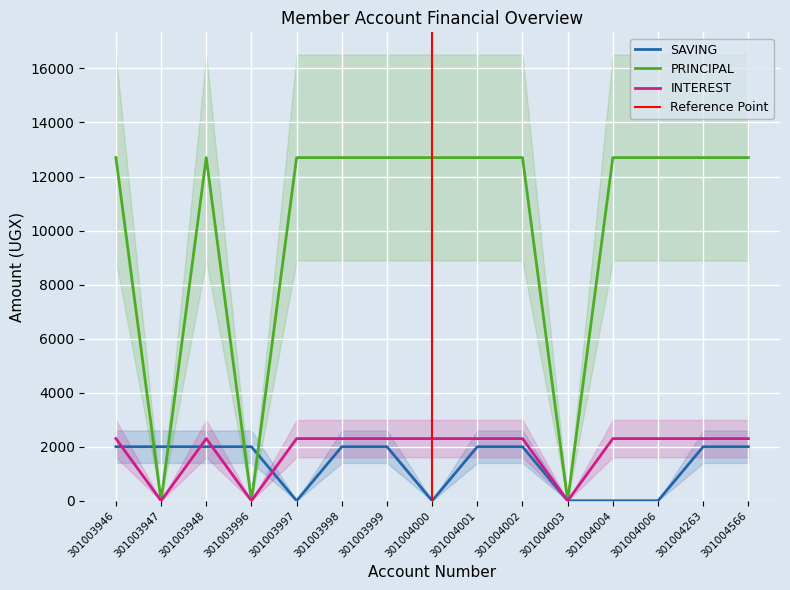

Reading right to left, list all the values displayed in this chart.

SAVING: 301004566=2000	301004263=2000	301004006=0	301004004=0	301004003=0	301004002=2000	301004001=2000	301004000=0	301003999=2000	301003998=2000	301003997=0	301003996=2000	301003948=2000	301003947=2000	301003946=2000
PRINCIPAL: 301004566=12700	301004263=12700	301004006=12700	301004004=12700	301004003=0	301004002=12700	301004001=12700	301004000=12700	301003999=12700	301003998=12700	301003997=12700	301003996=0	301003948=12700	301003947=0	301003946=12700
INTEREST: 301004566=2300	301004263=2300	301004006=2300	301004004=2300	301004003=0	301004002=2300	301004001=2300	301004000=2300	301003999=2300	301003998=2300	301003997=2300	301003996=0	301003948=2300	301003947=0	301003946=2300